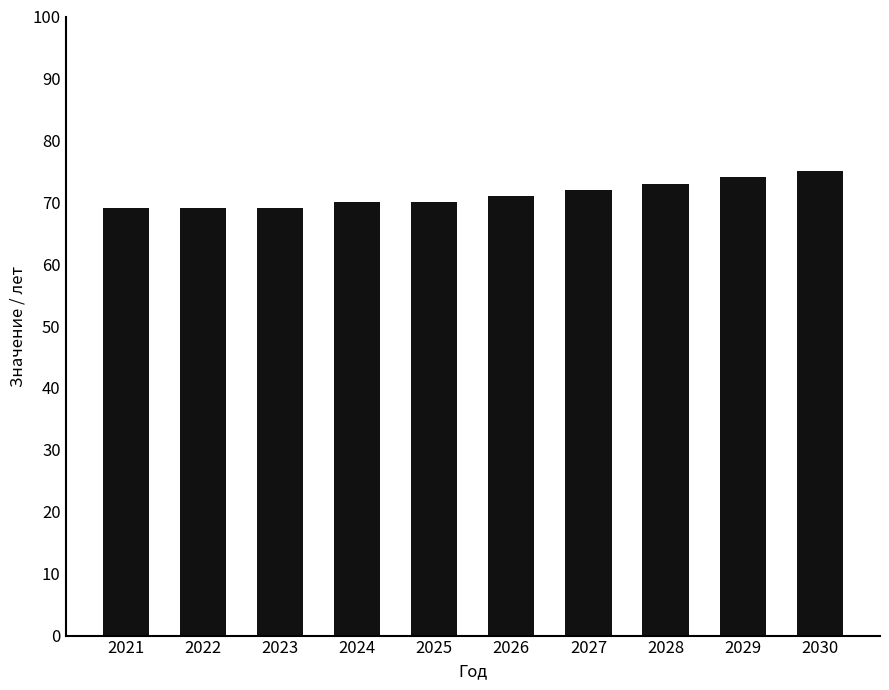

At which label is the value closest to 72?

2027